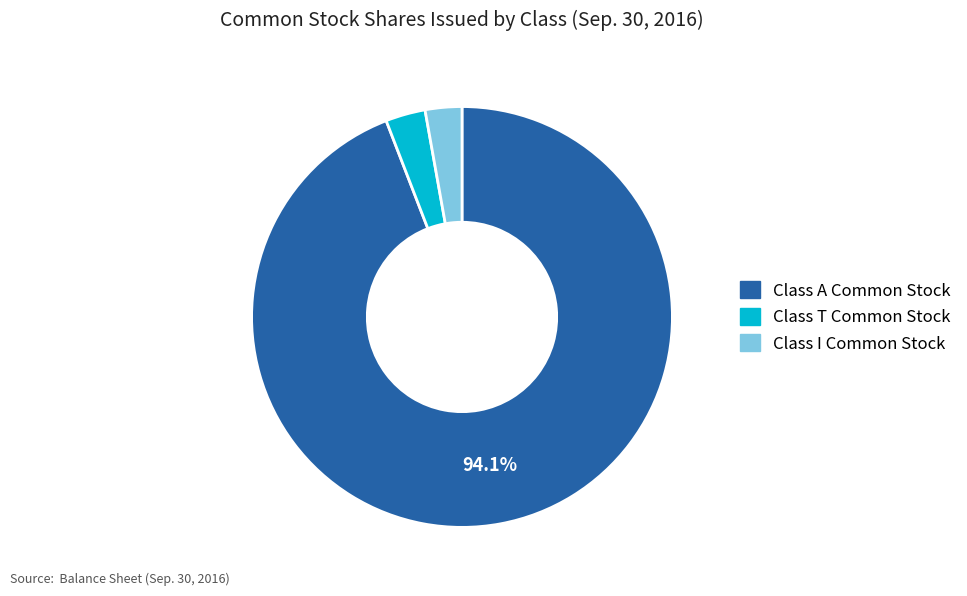

Does any single category account for the majority?

Yes